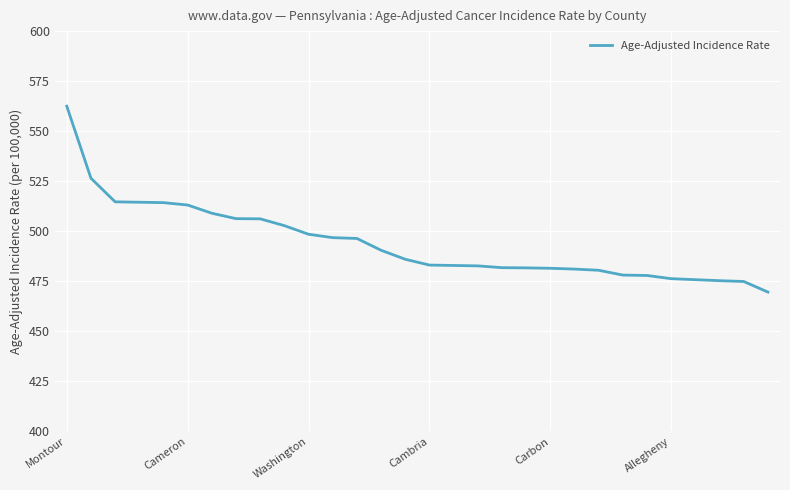

What is the difference between the second highest and second lowest values?

51.6